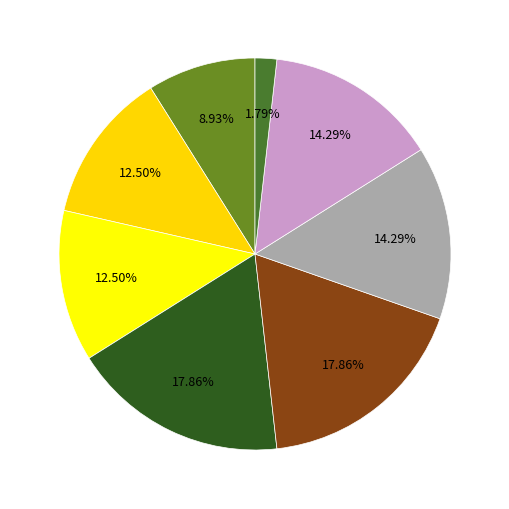

To the nearest percent, what is the difference between the largest and smallest slice percentages?

16%